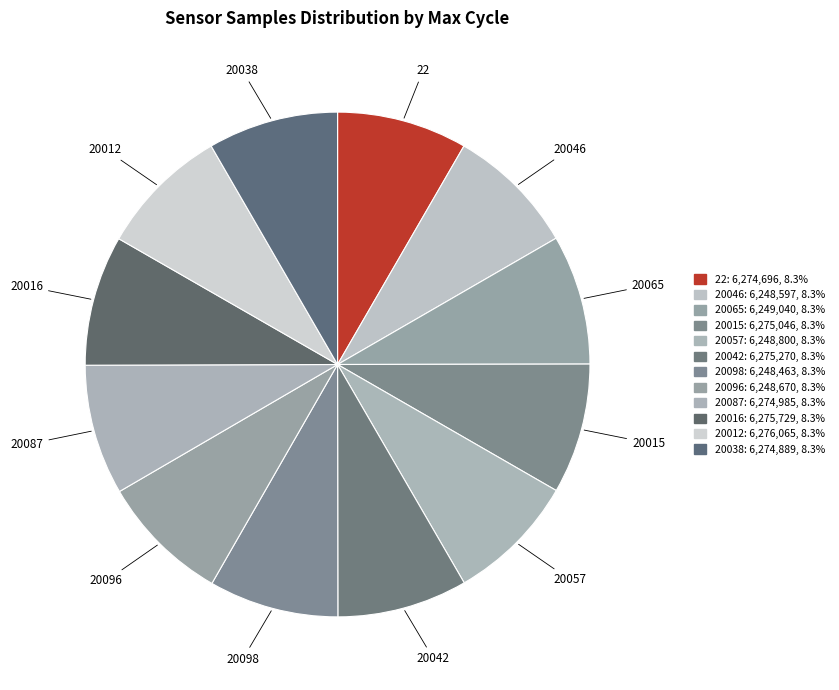

How many segments does this pie chart have?

12